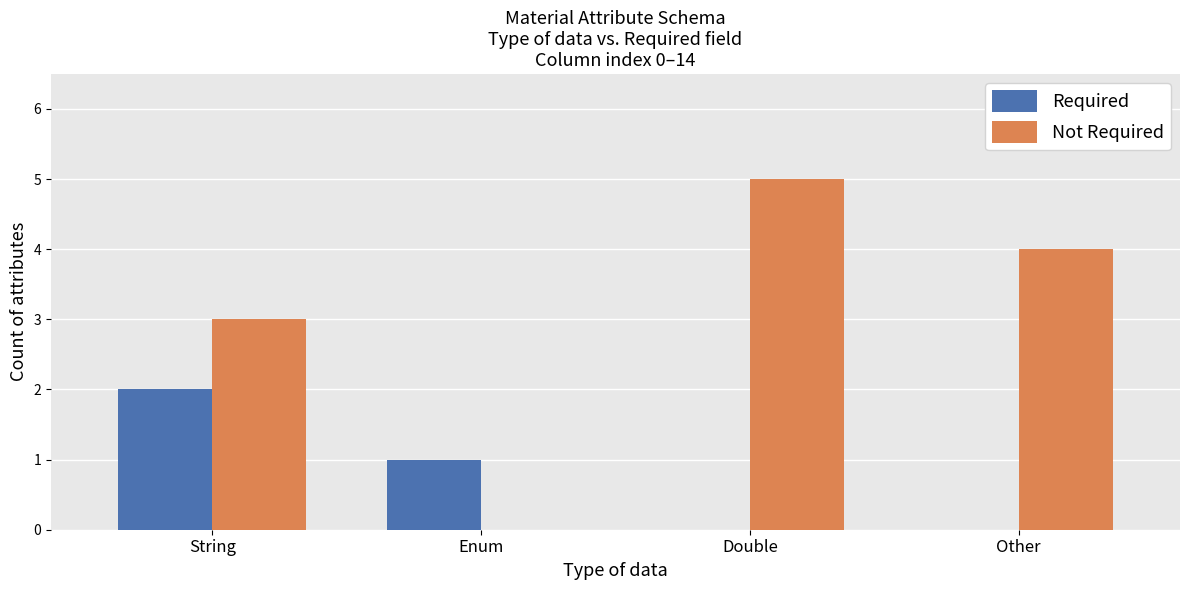

At which label does Not Required first exceed 4?

Double